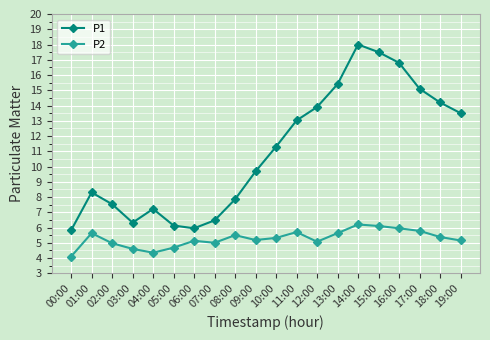

At how many categories does at least one series exceed 16?

3